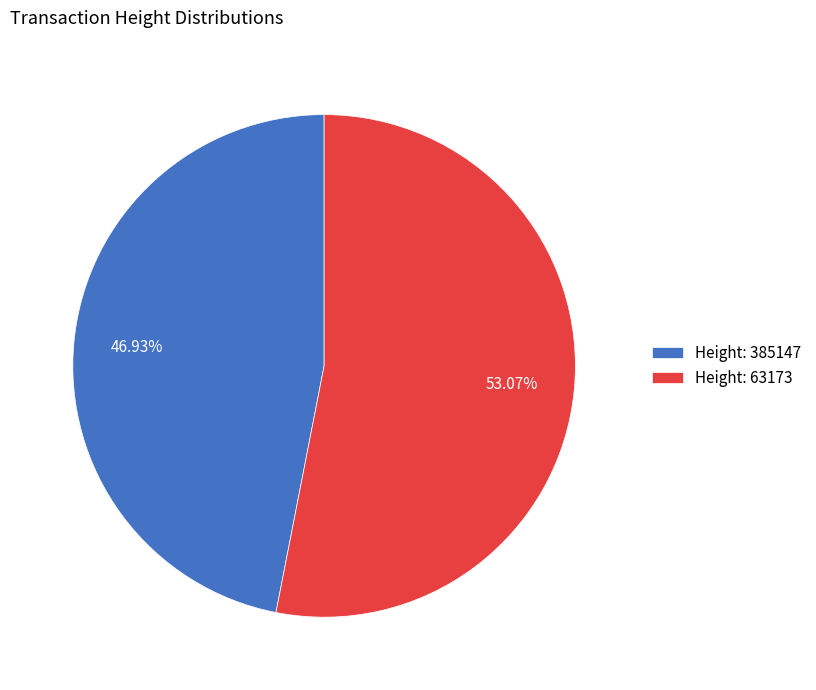

Is there a majority slice in this chart?

Yes